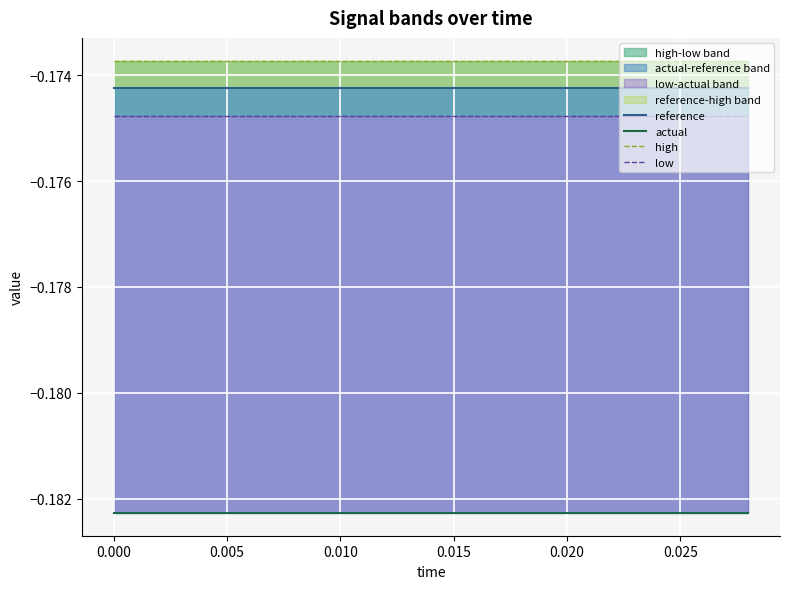

True or false: high and actual intersect in this chart.

False